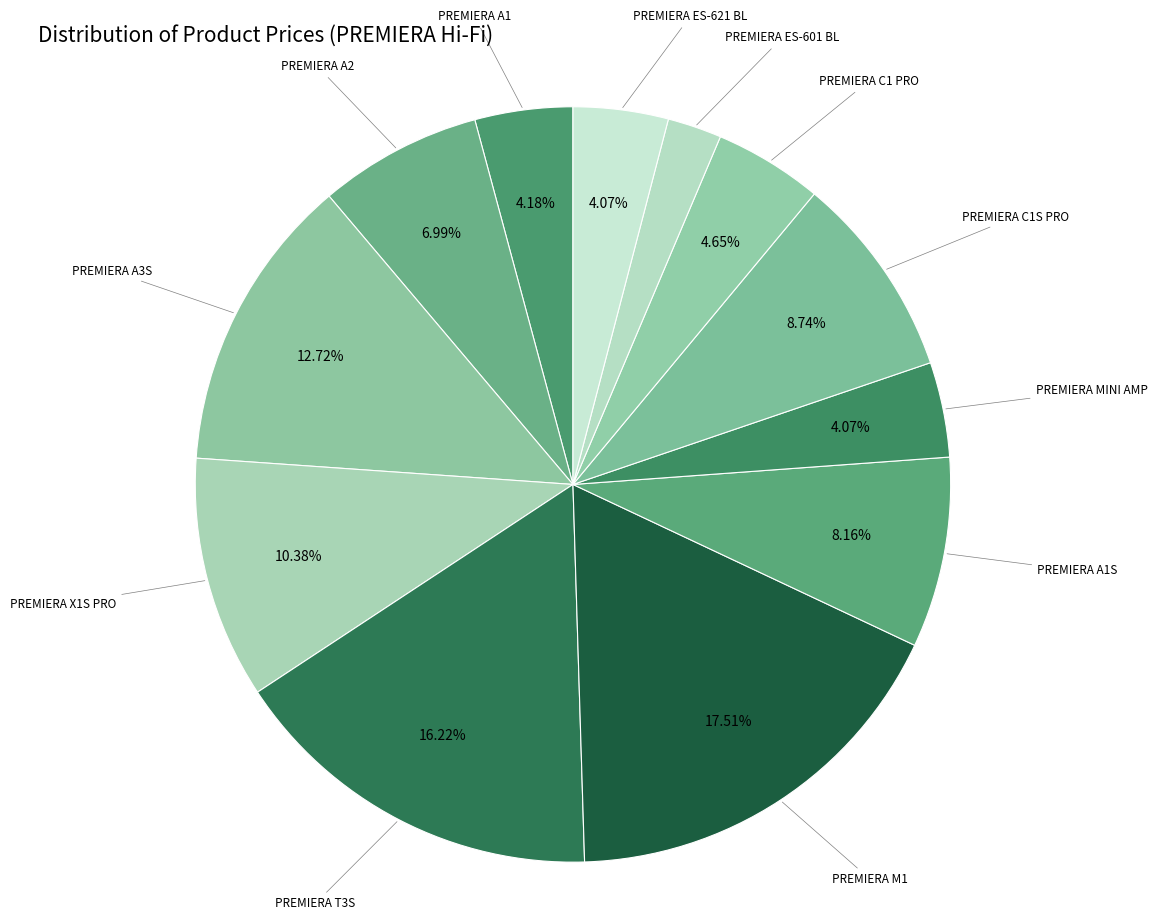

Does any single category account for the majority?

No